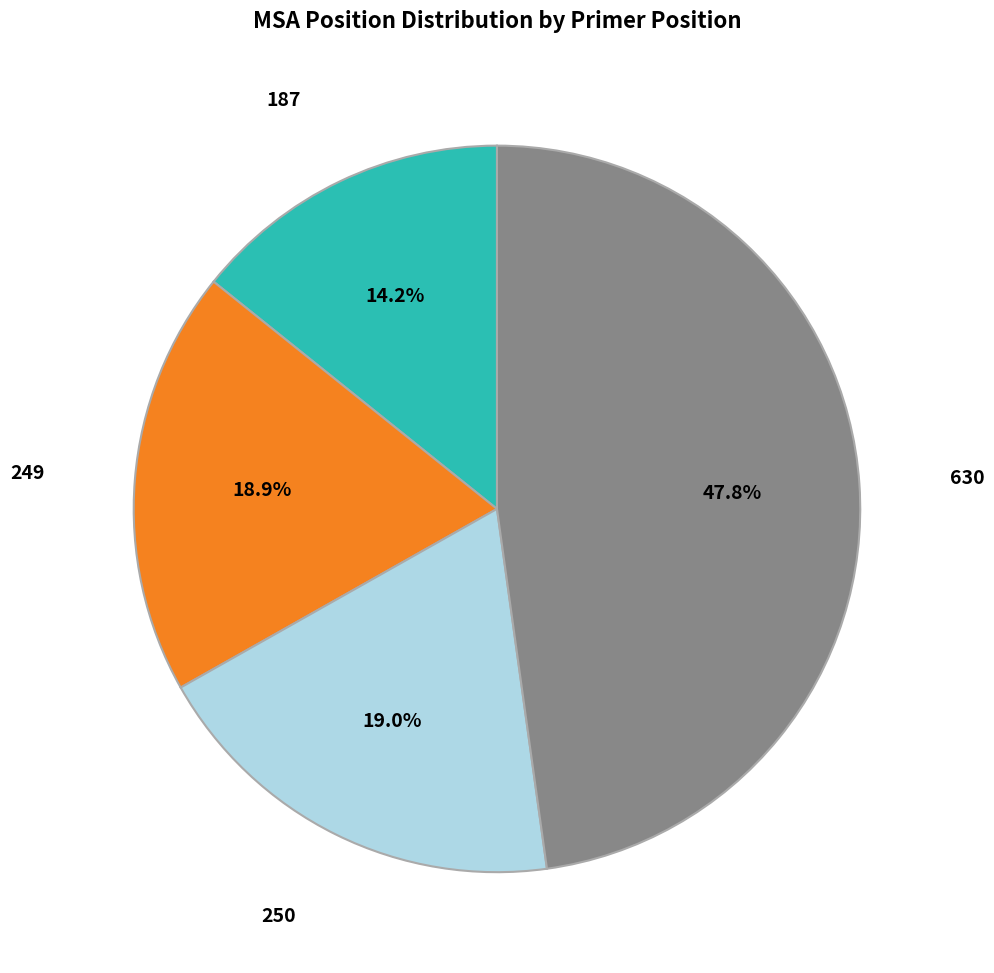

What is the ratio of the value at 250 to the value at 249?

1.0